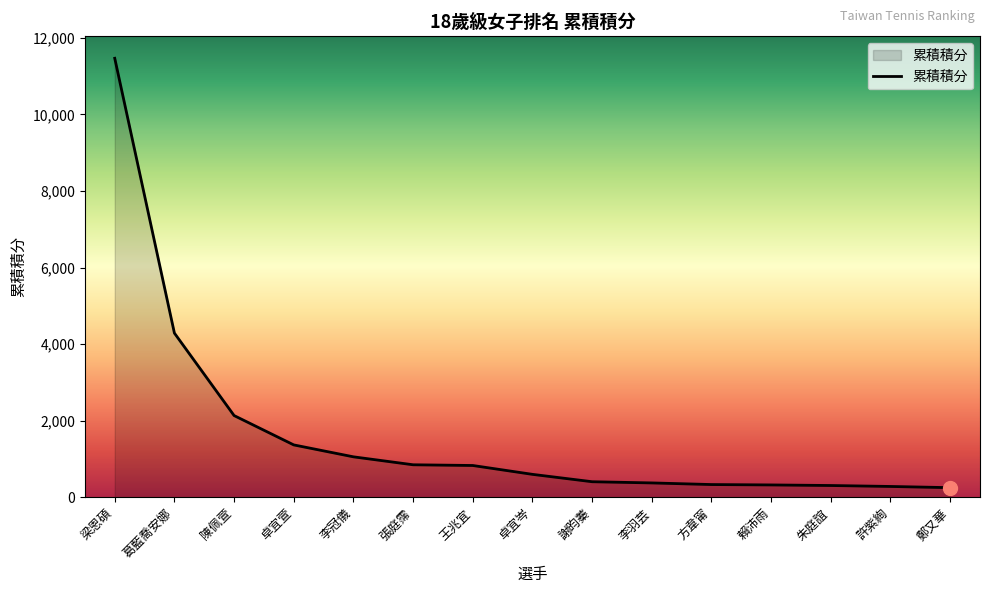

Where is the data nearest to the value 5857?

葛藍喬安娜